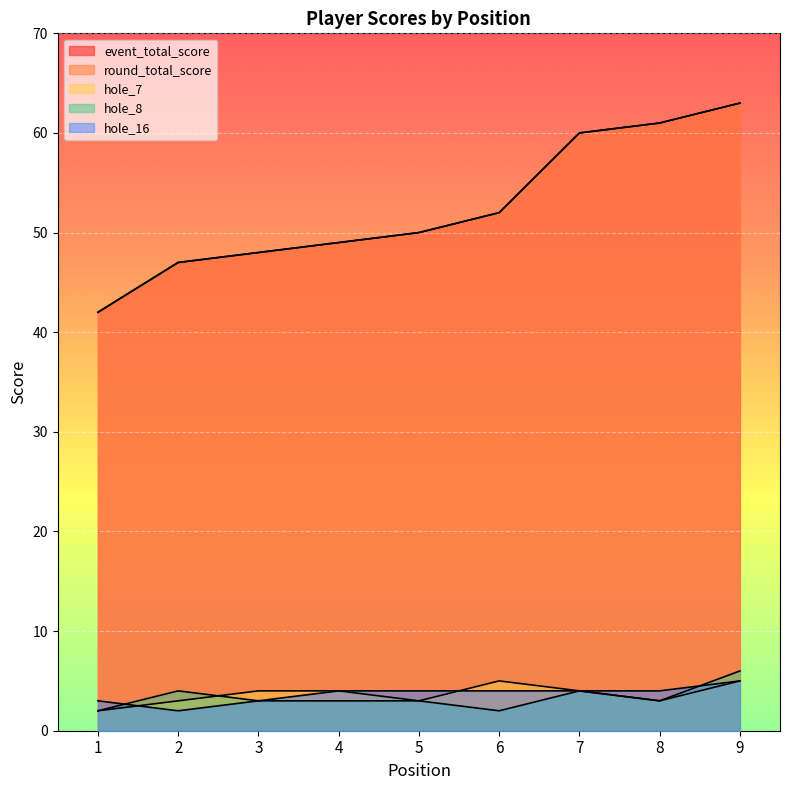

True or false: hole_7 and round_total_score cross at least once.

False